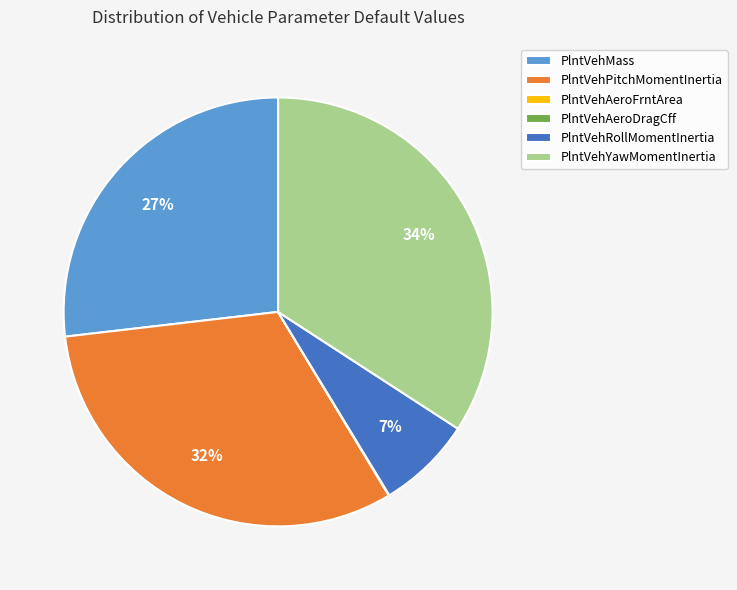

Is it true that PlntVehMass is 27% of the pie?

True